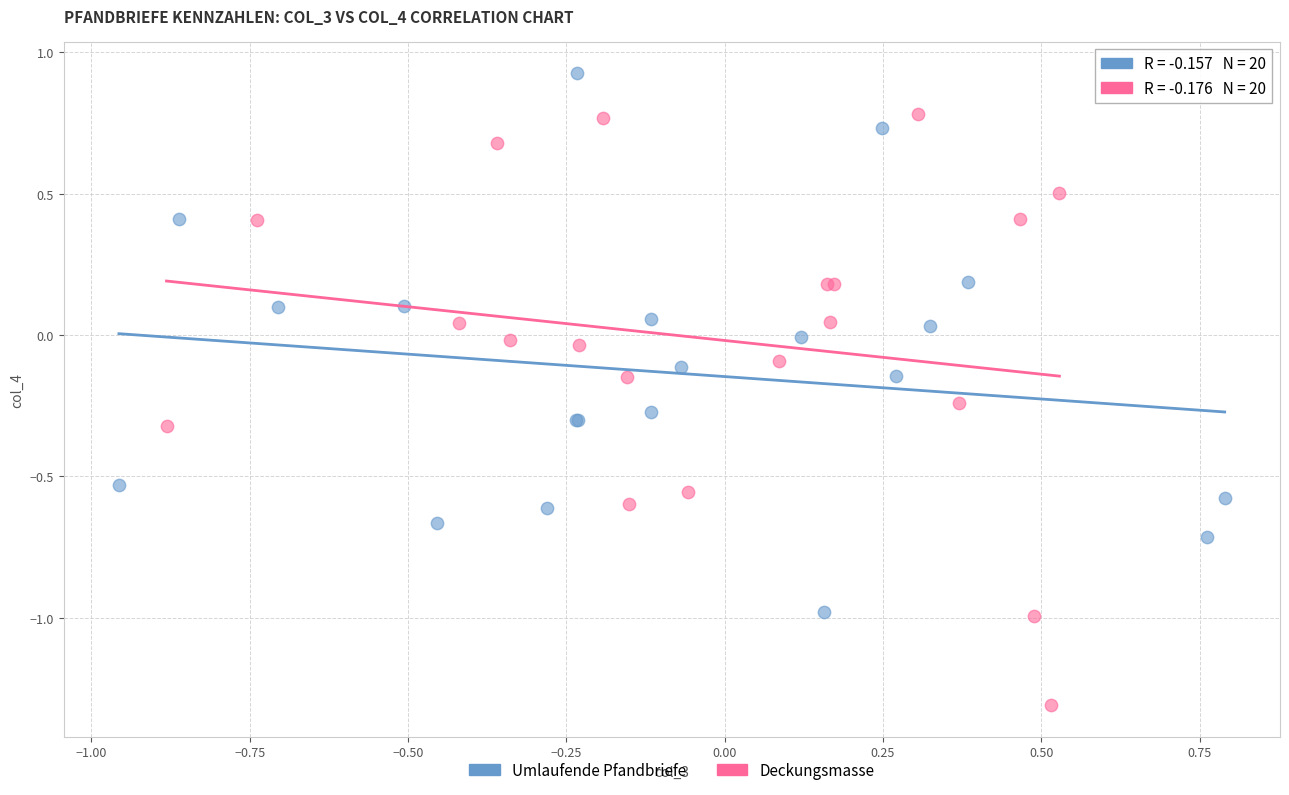

Which series contains the highest Y value?

Umlaufende Pfandbriefe